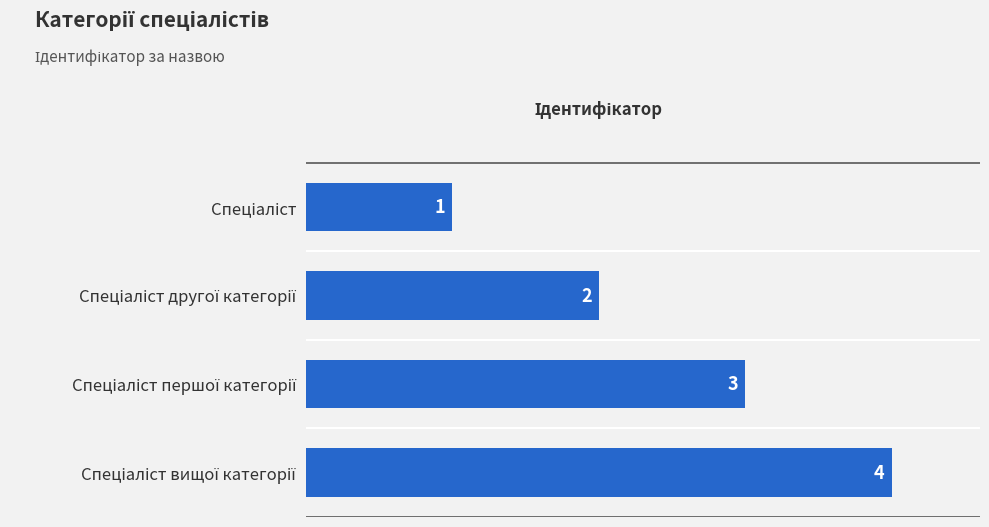

Count the number of categories in the chart.

4